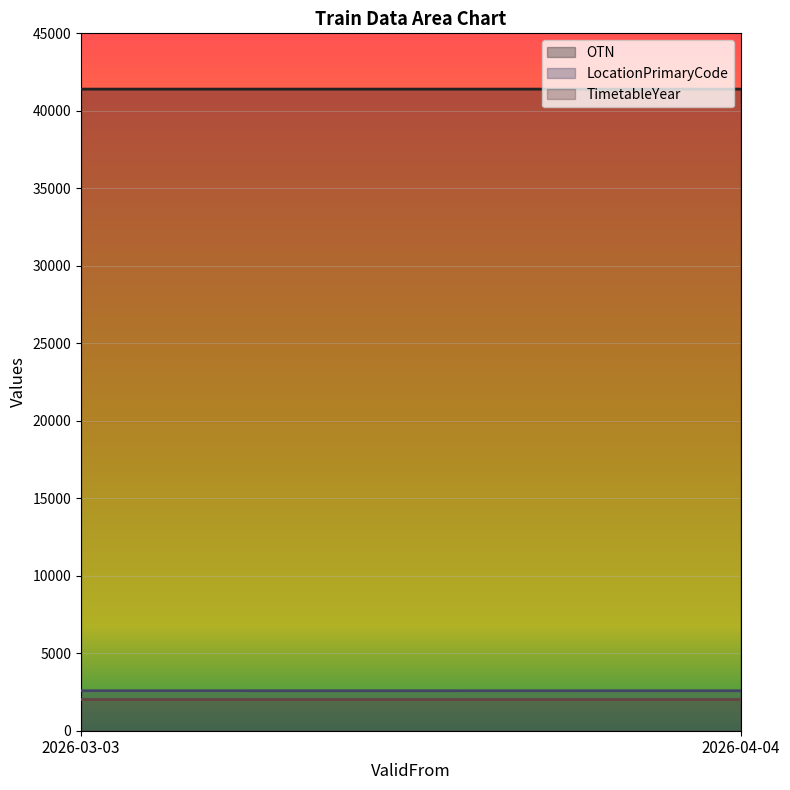

What are all the series names shown in the legend?

OTN, LocationPrimaryCode, TimetableYear